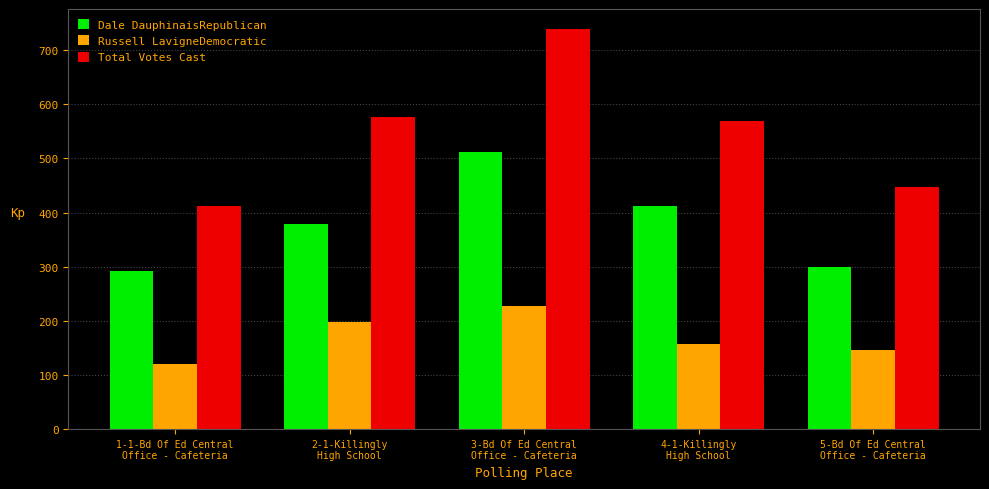

Which series has the widest spread of values?

Total Votes Cast